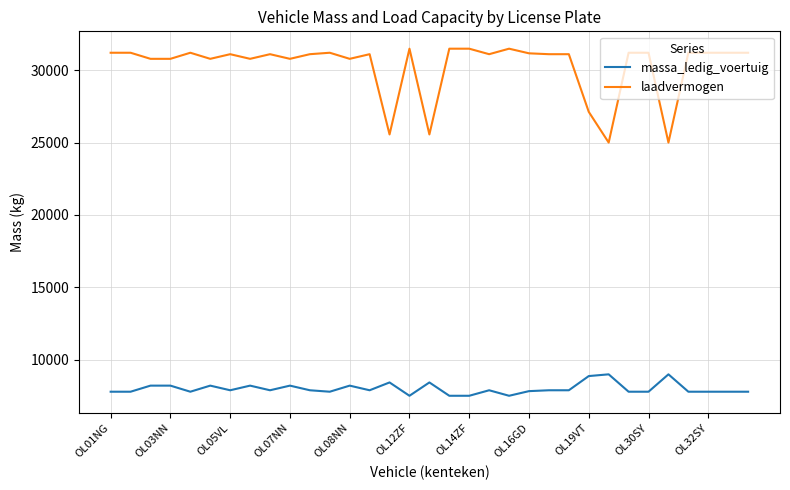

List the series in order of their overall mean, lowest first.

massa_ledig_voertuig, laadvermogen